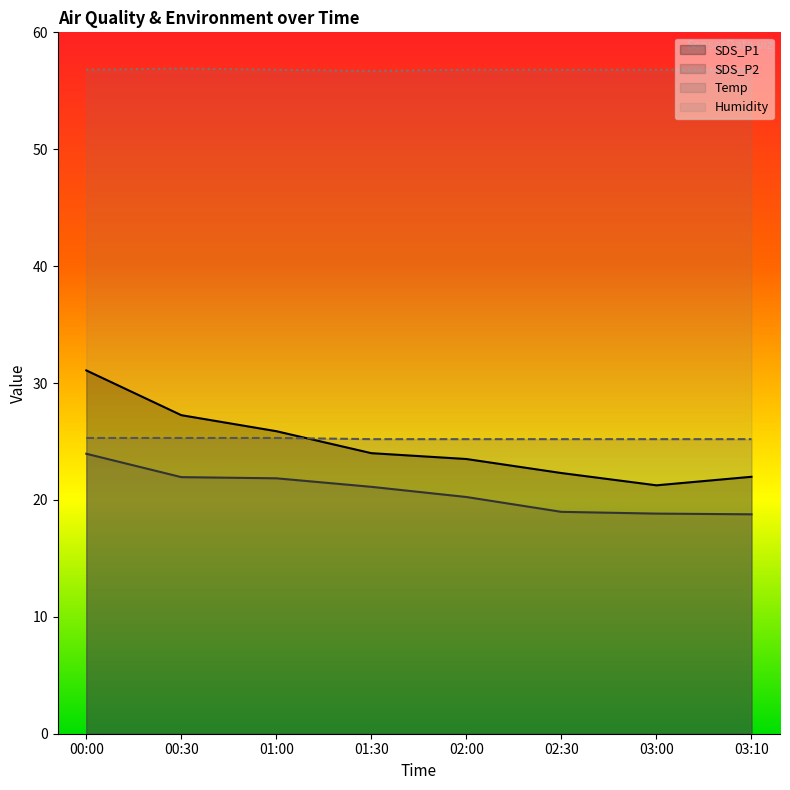

What is the difference between the second highest and minimum values in the Humidity series?

0.1